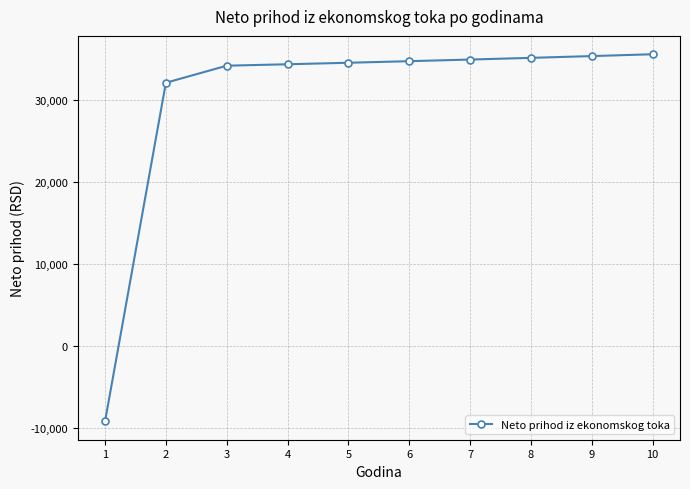

What is the difference between the values at 7 and 6?

198.8